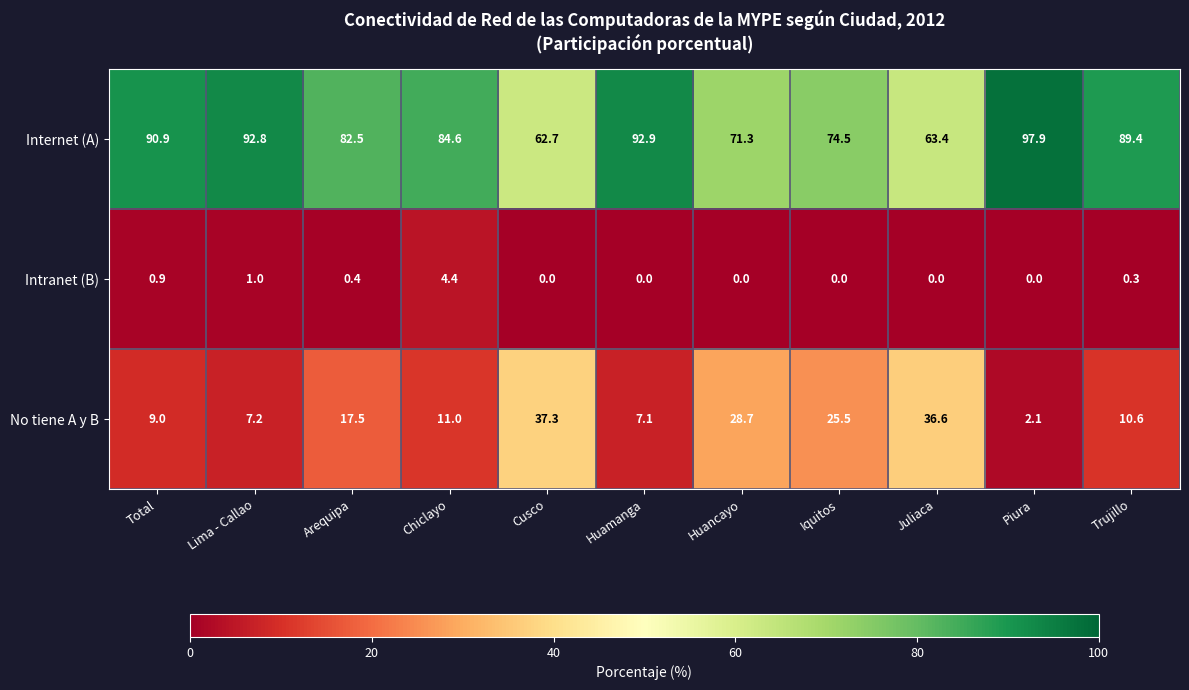

What is the difference between the maximum and minimum values in the Intranet (B) series?

4.4